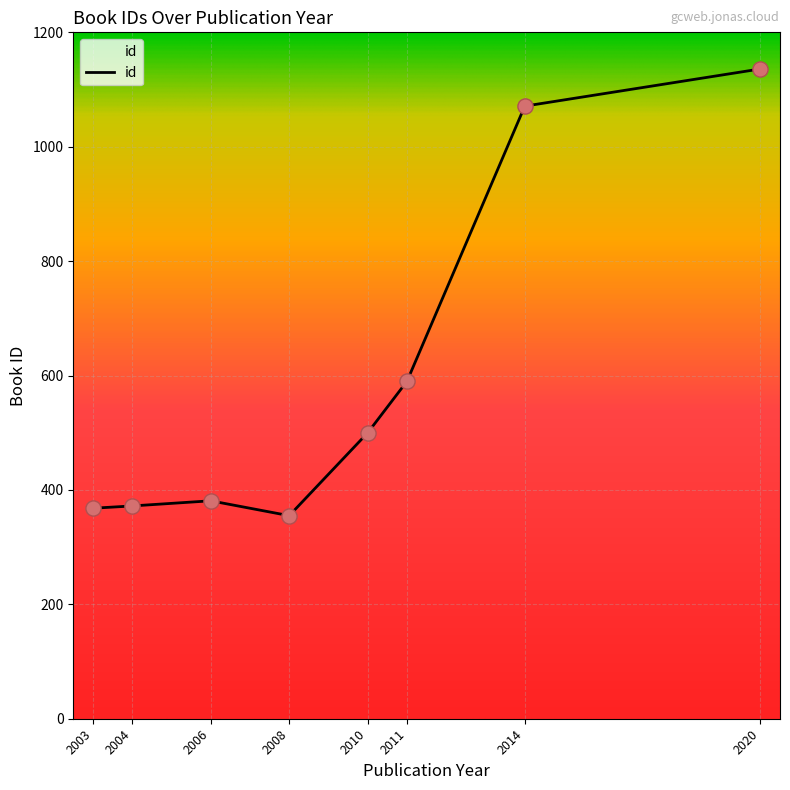

What is the ratio of the value at 2003 to the value at 2011?

0.6